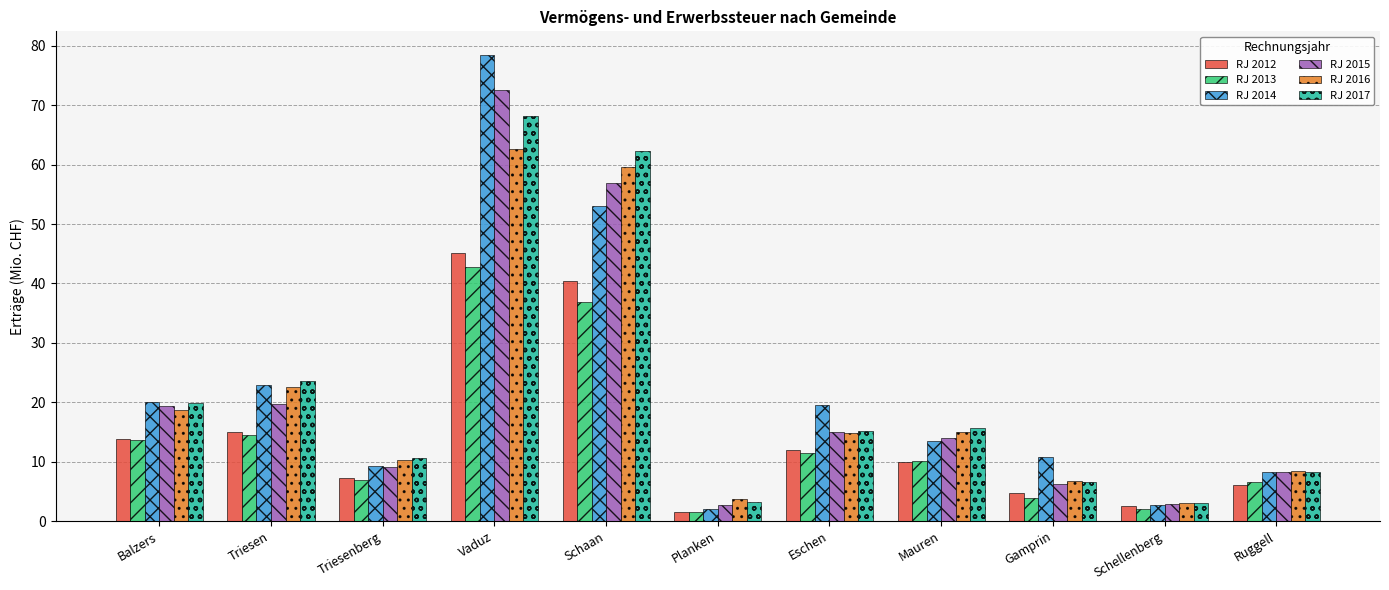

What is the difference between the RJ 2012 values at Eschen and Triesen?

3.1